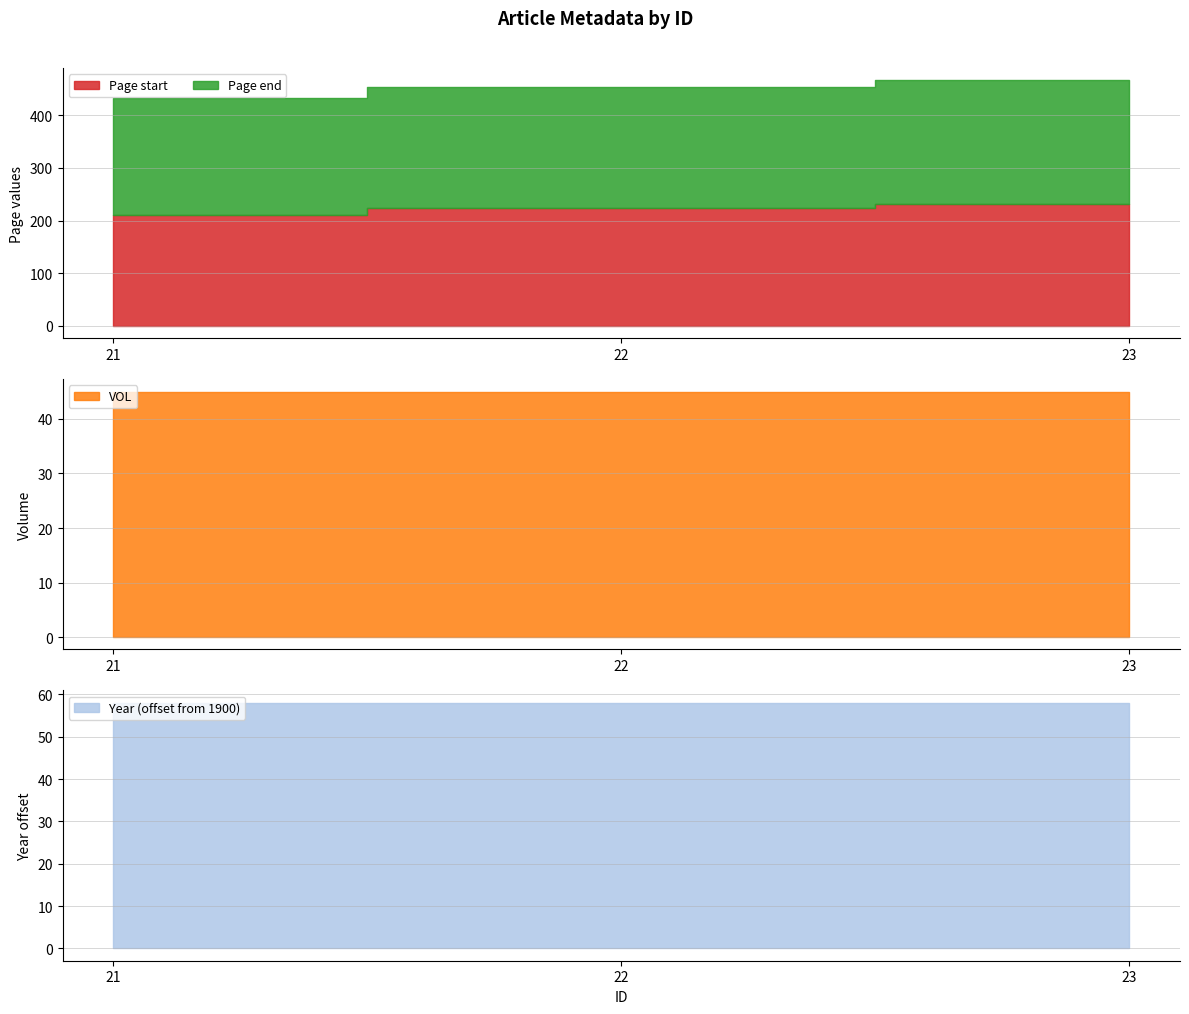

What are all the series names shown in the legend?

Page start, Page end, VOL, Year